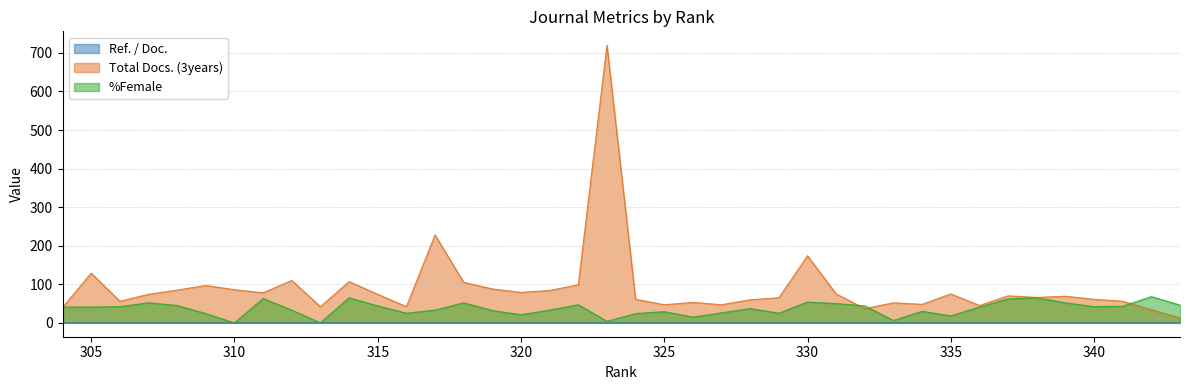

At which label does %Female reach its peak?

342